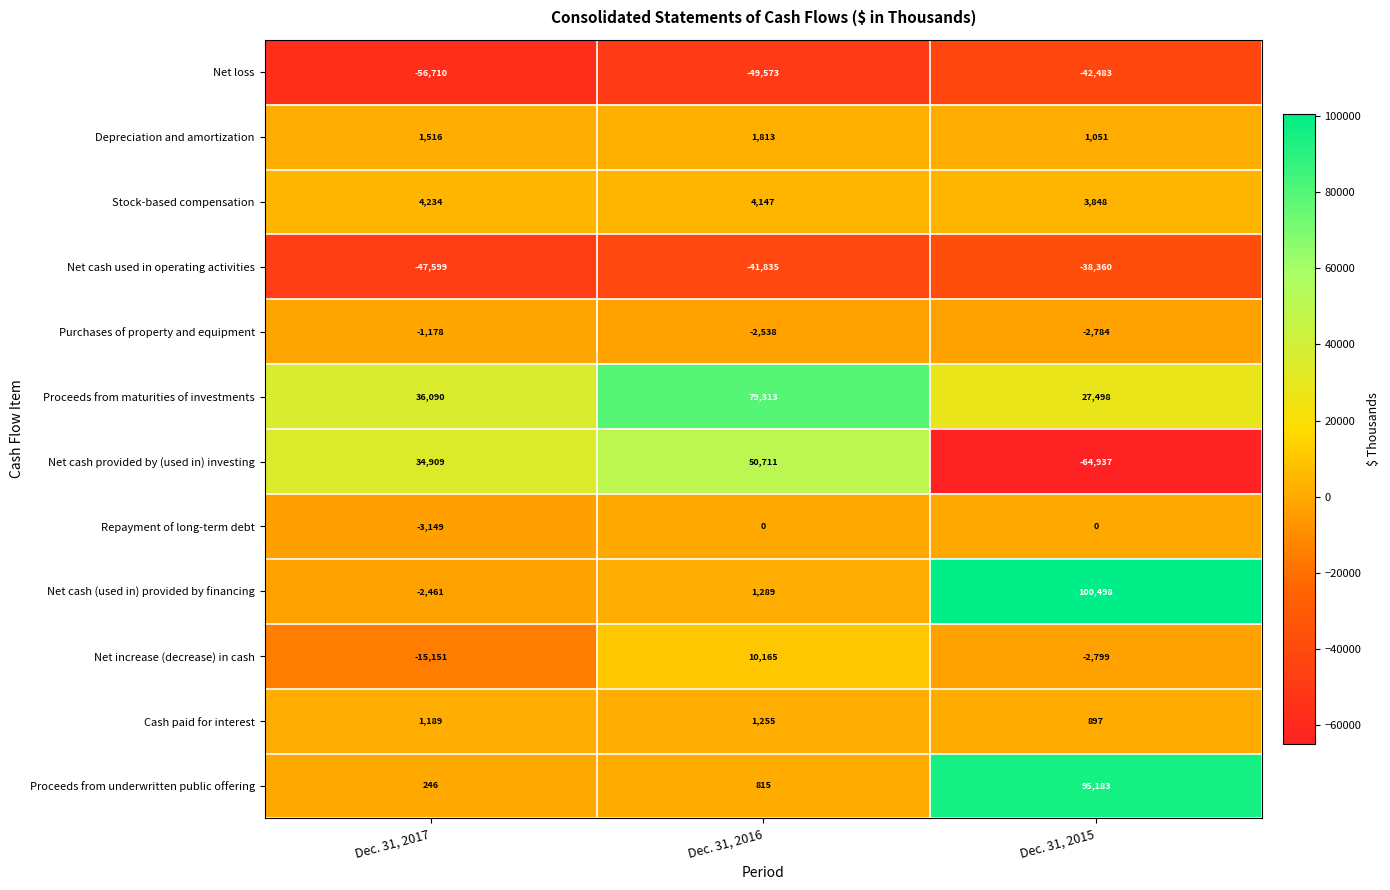

Count the number of categories in the chart.

3